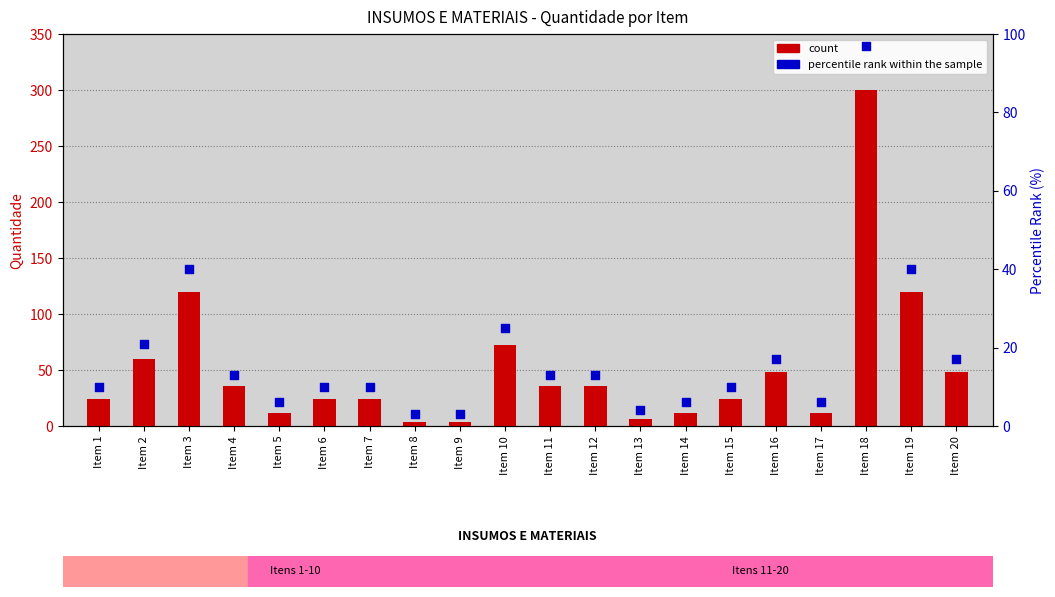

At which category is the sum across all series the highest?

Item 18